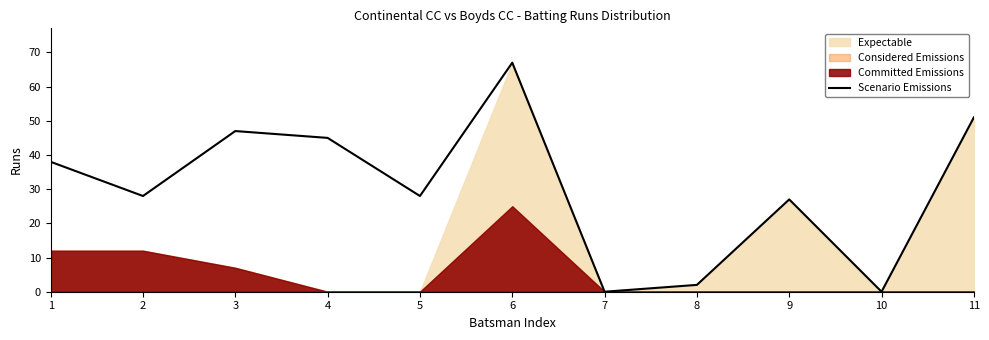

Reading right to left, extract all data points from this chart.

51	0	27	2	0	67	28	45	47	28	38